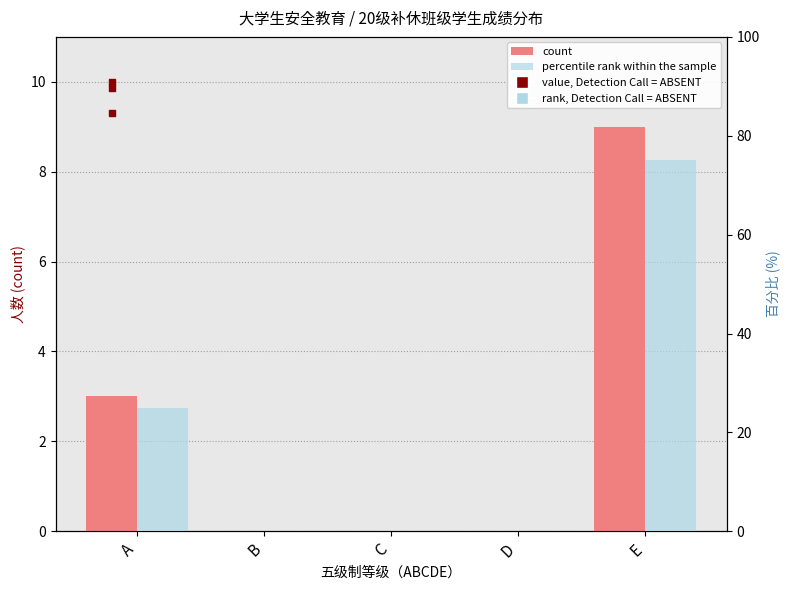

What is the total value across all series at E?

84